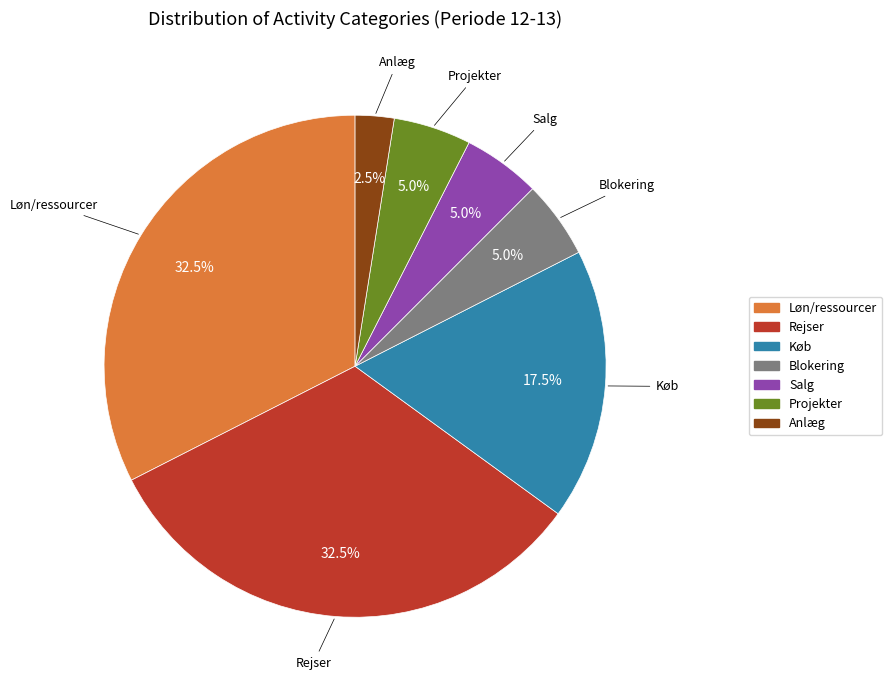

Count the number of slices in the pie.

7